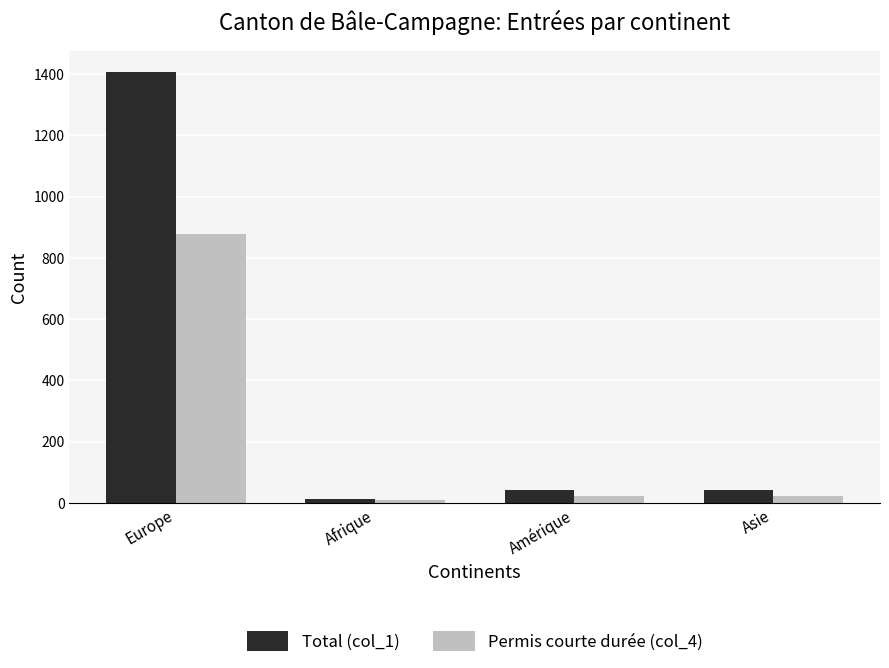

Is the value of Total (col_1) at Europe greater than the value of Permis courte durée (col_4) at Amérique?

Yes